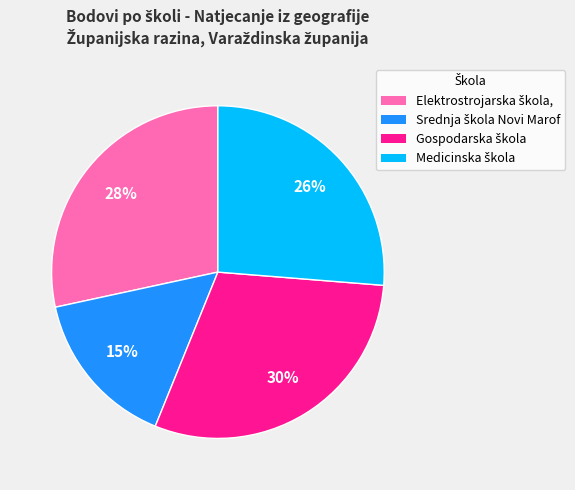

To the nearest percent, what is the average slice percentage?

25%